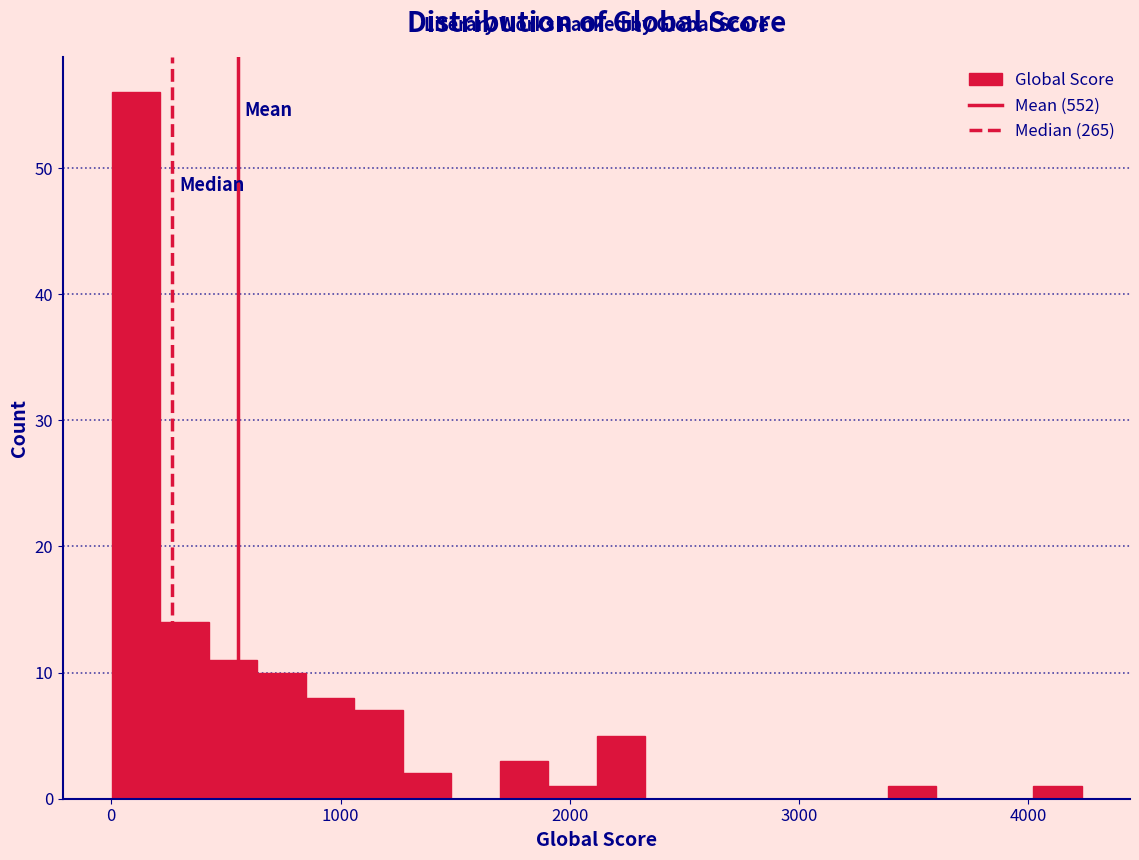

Read against the x-axis, roughly where is the centre of the tallest bar?

100